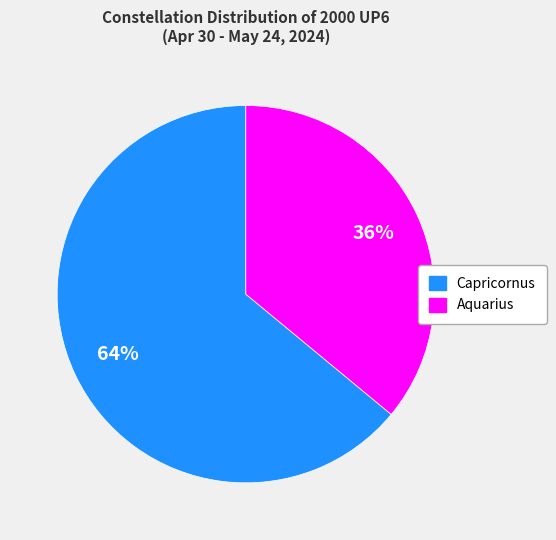

Is the sum of Capricornus and Aquarius greater than half?

Yes